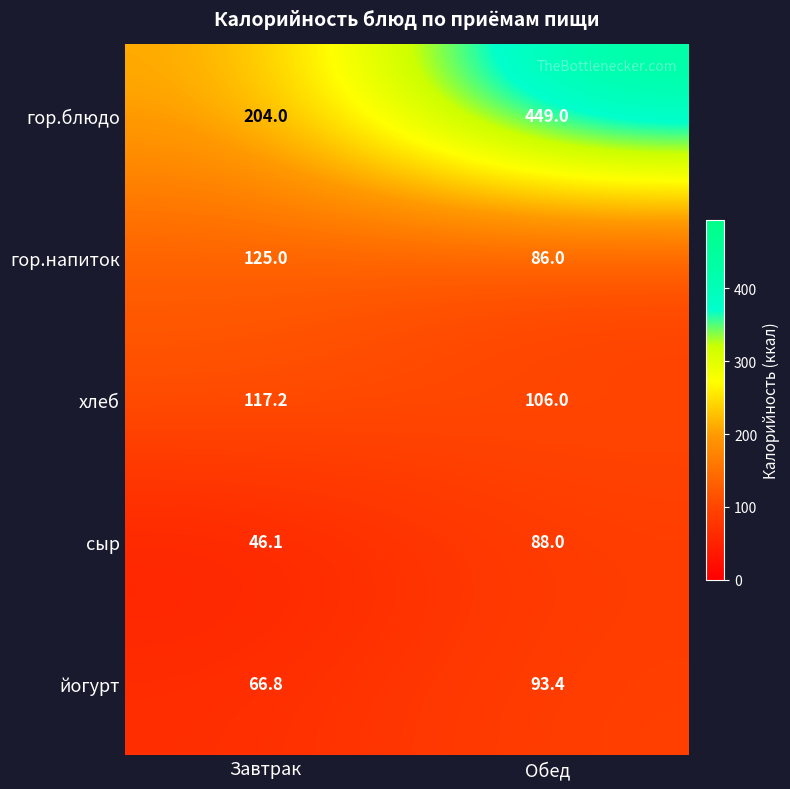

What is the greatest value displayed?

449.0